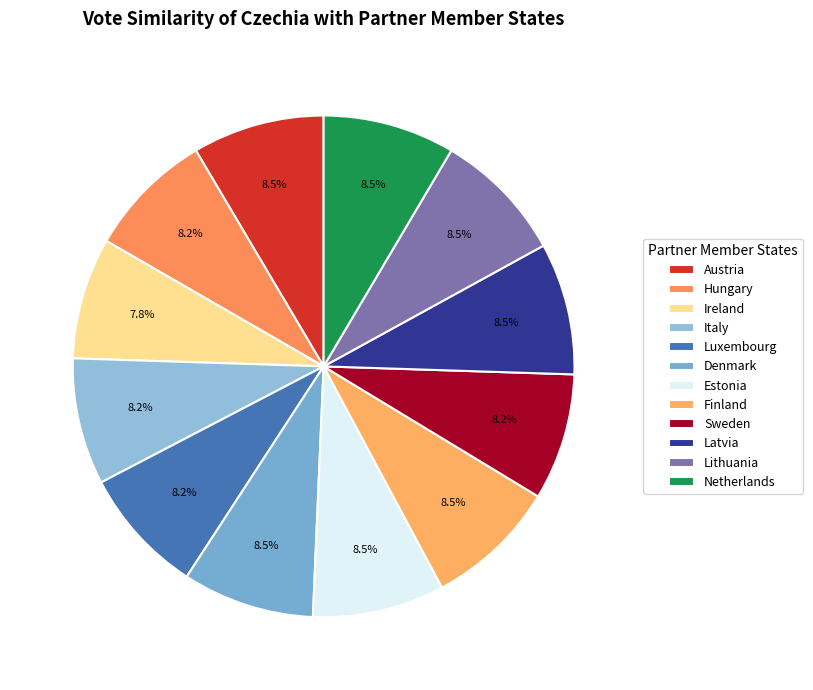

Rank the categories by value from lowest to highest.

Ireland, Hungary, Italy, Luxembourg, Sweden, Austria, Denmark, Estonia, Finland, Latvia, Lithuania, Netherlands